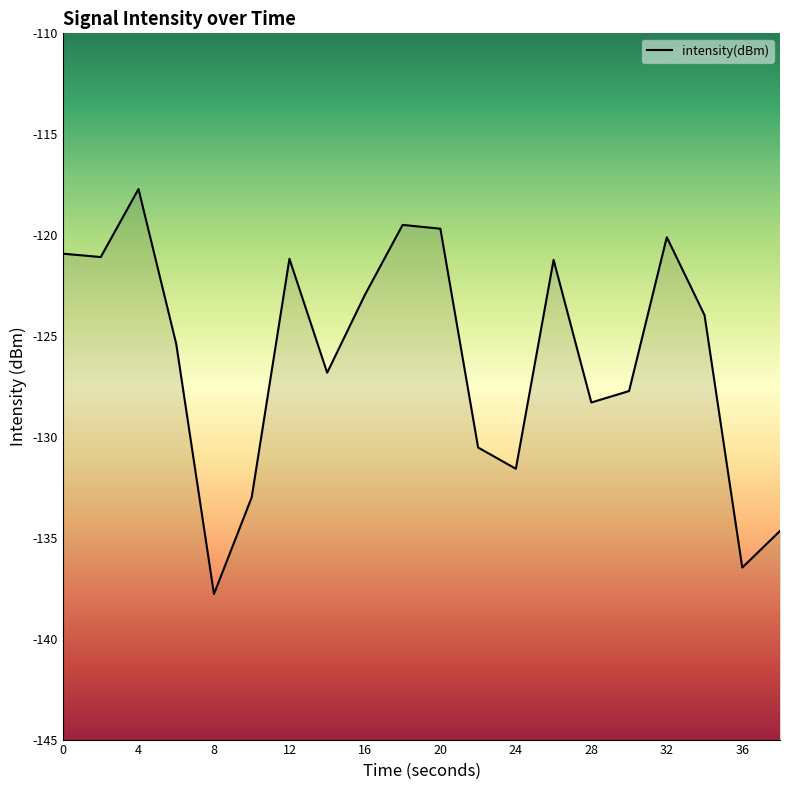

What is the label of the 2nd point from the left?

4